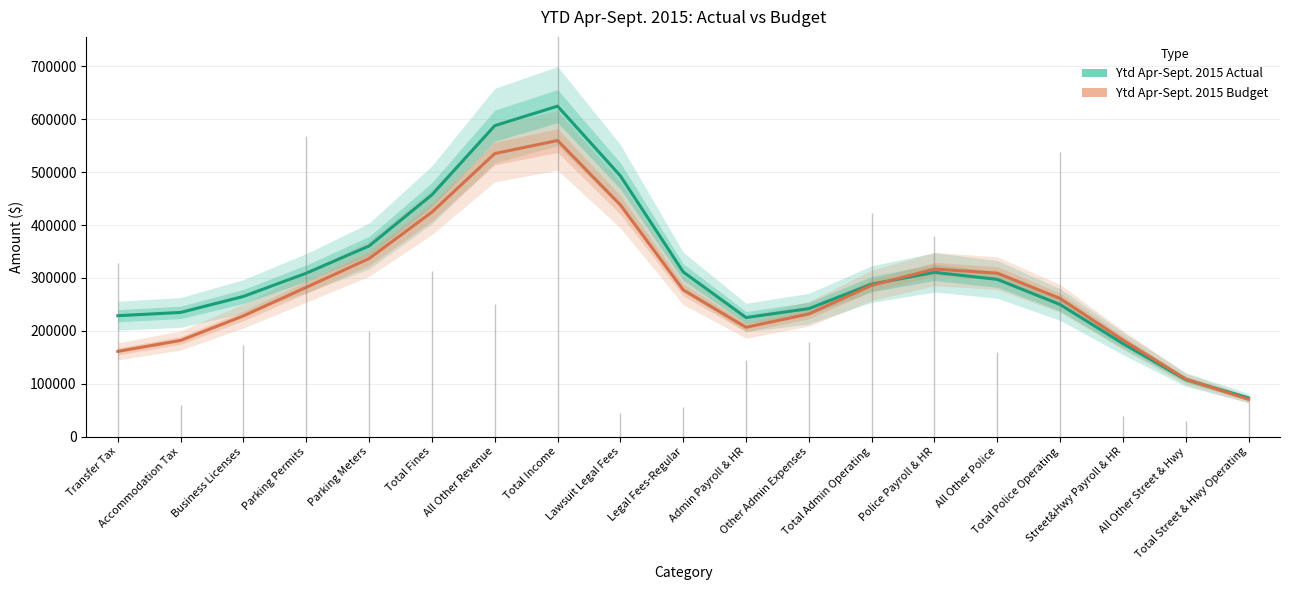

Reading right to left, extract all data points from this chart.

Ytd Apr-Sept. 2015 Actual: 72912.4	107764.2	175777.9	249569.3	297197.8	310456.9	288262.9	241854.6	225027.1	311185.3	492953.6	624787.9	587885.7	457186.0	360419.5	308935.7	264998.7	234691.2	228475.5
Ytd Apr-Sept. 2015 Budget: 70339.9	108663.1	182449.3	261065.8	308939.2	316704.5	285964.3	231829.5	206565.5	277205.3	437911.9	559775.8	535096.9	424403.1	336603.5	282186.0	228199.3	181732.4	161028.5